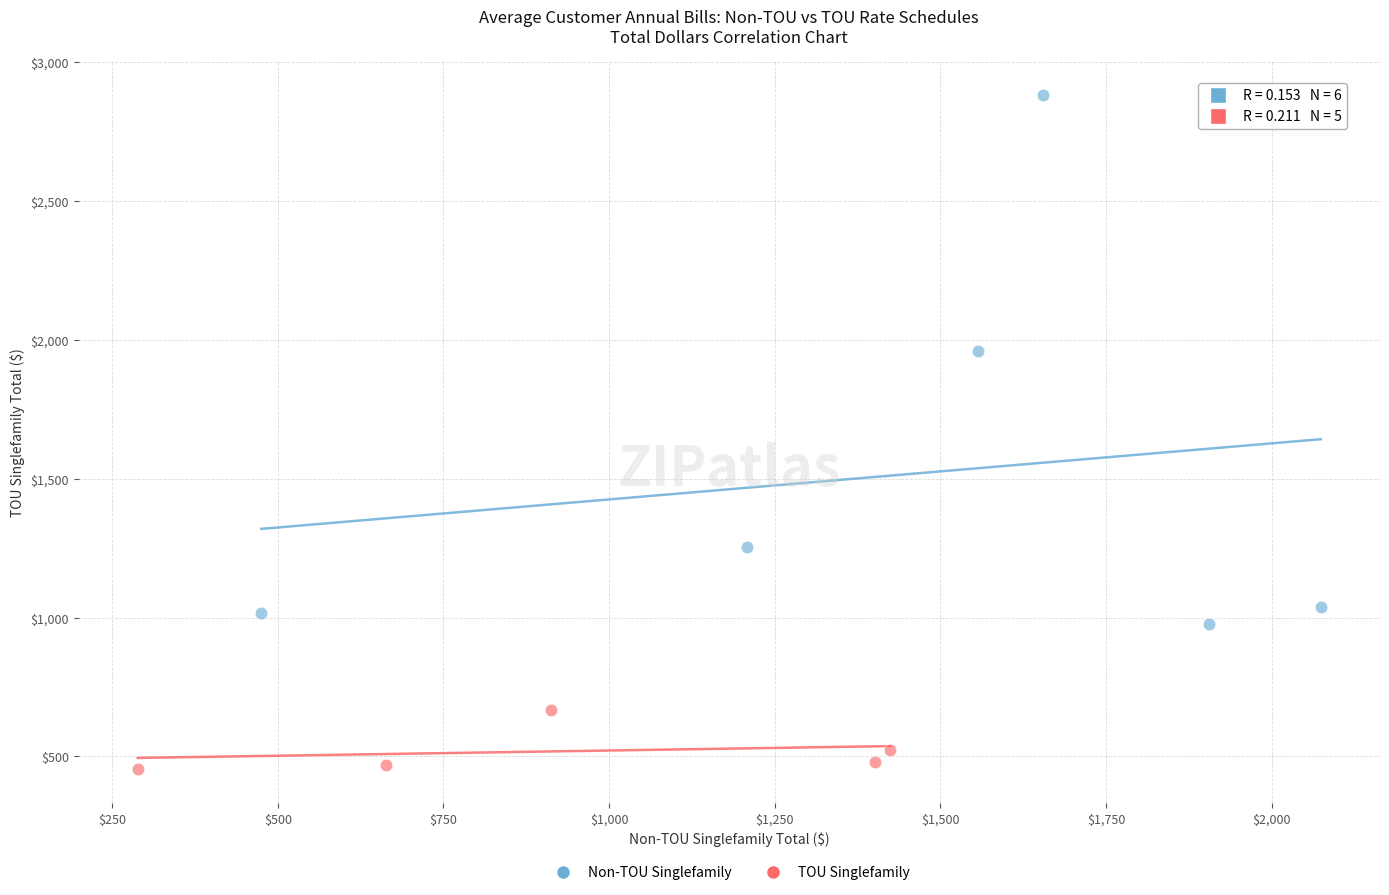

Which series has the widest spread of Y values?

Non-TOU Singlefamily